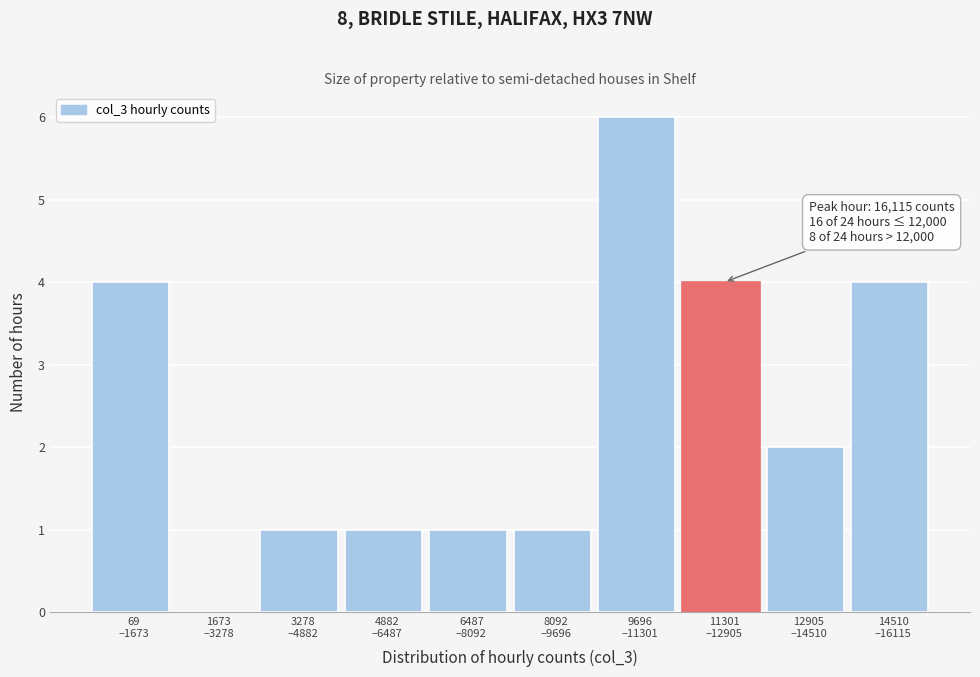

What is the sum of all values?

24